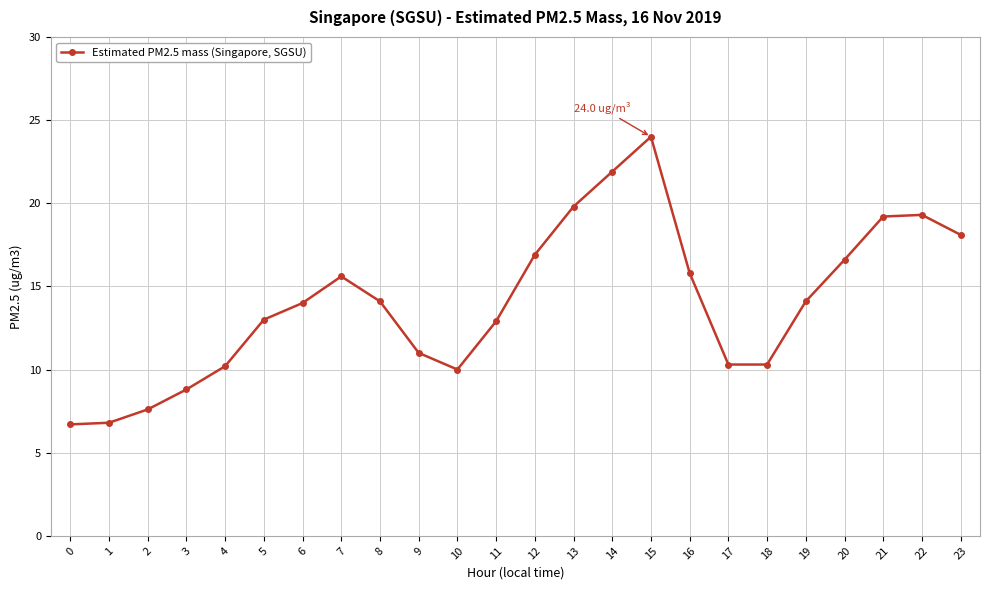

Where is the first local maximum?

7